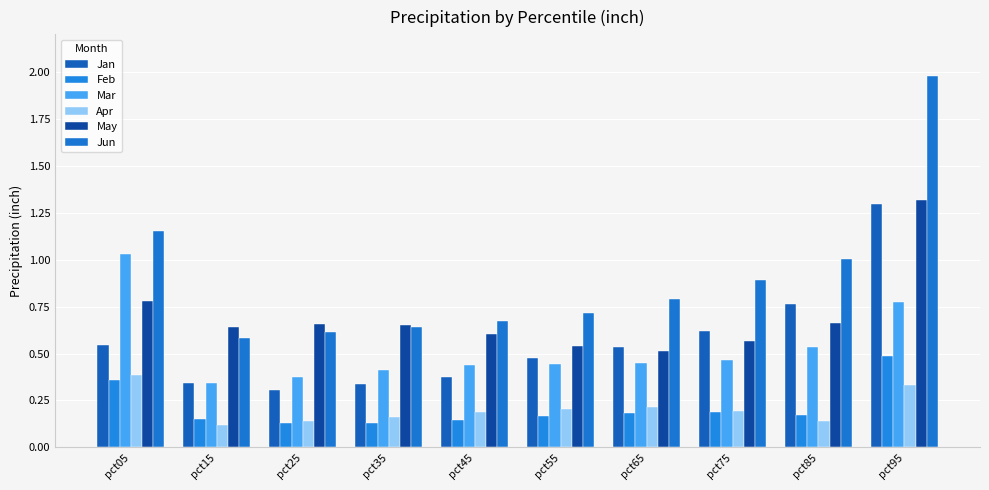

How many bars are there in total?

60